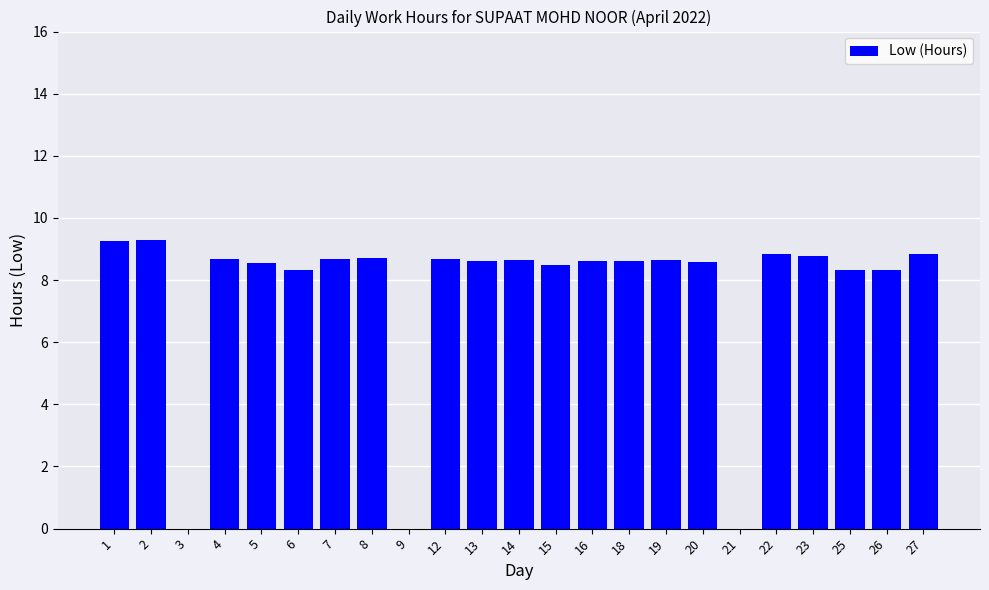

True or false: the data shows 5.5 at 5.

False